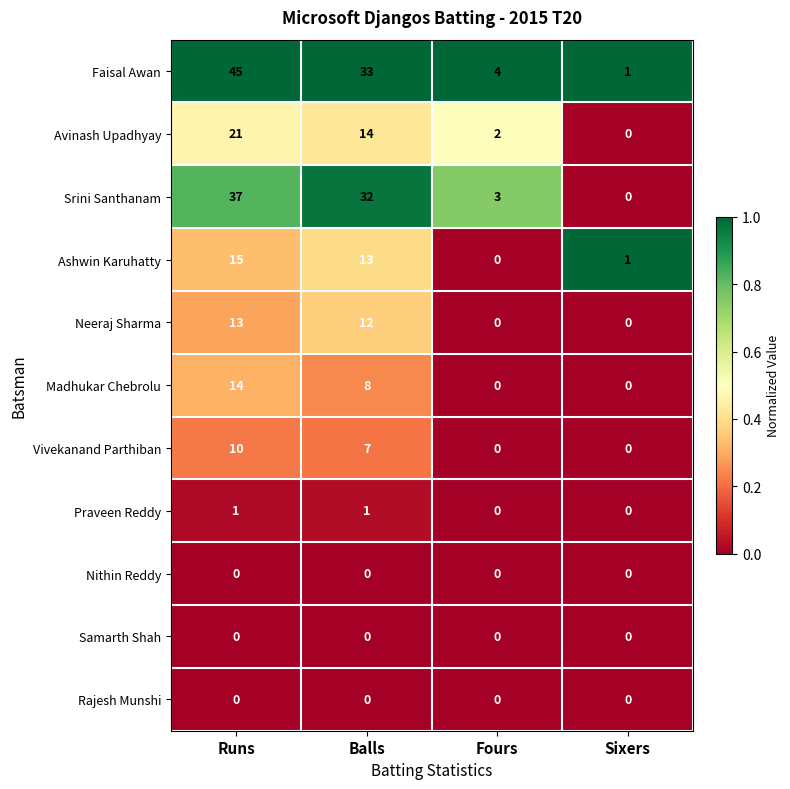

How many distinct data groups are displayed?

11